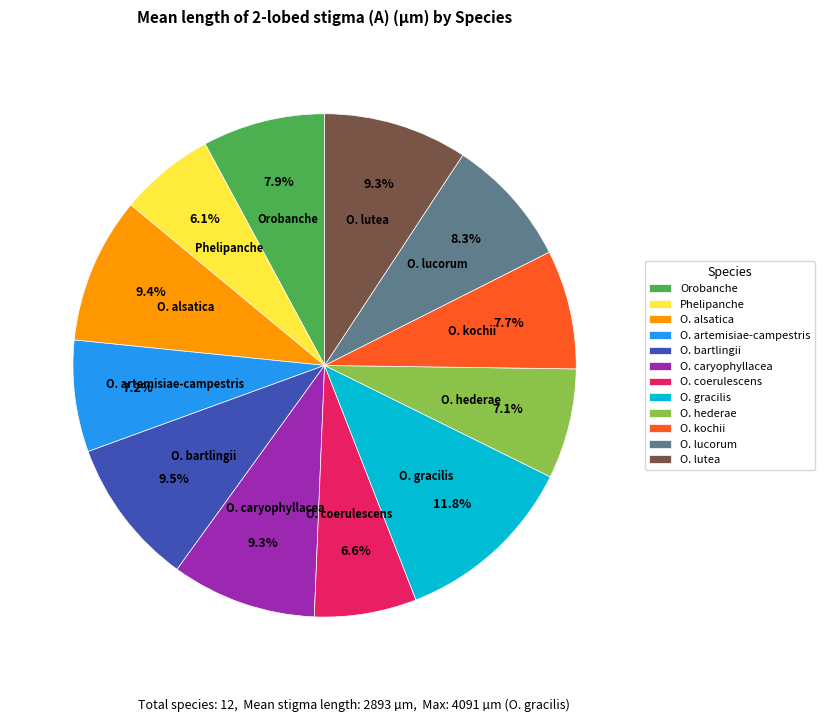

To the nearest percent, what portion does O. alsatica represent?

9%